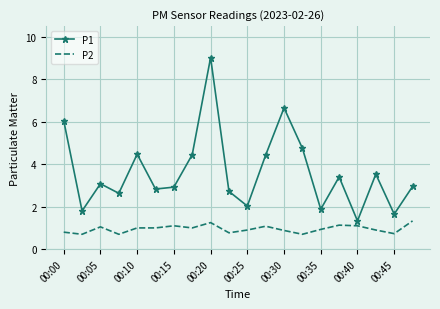

Rank the series by their maximum value, from highest to lowest.

P1, P2